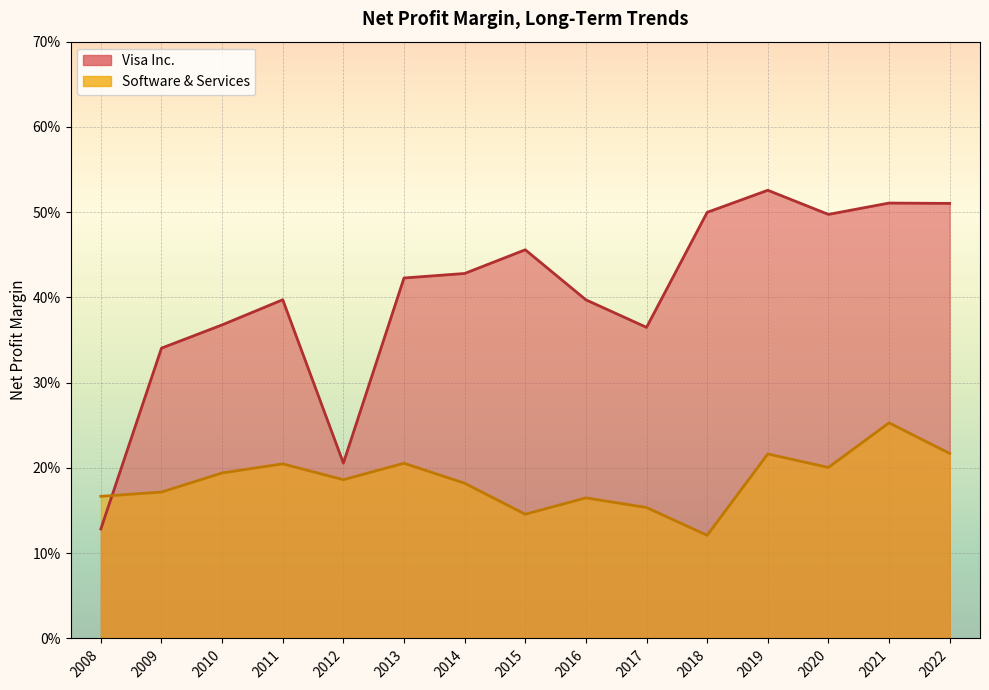

What is the approximate value of Software & Services at 2022?

0.2